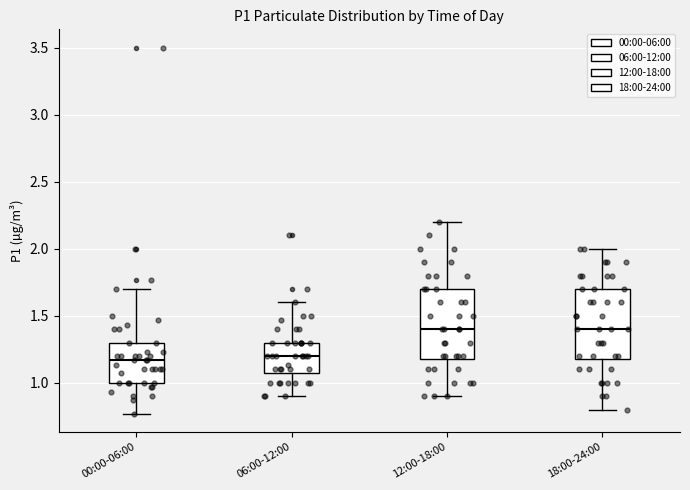

Reading left to right, transcribe this box plot: for each box, give where its median line is, the range the box spans, and where its two whiskers end, as read against the y-axis. The values are not printed on the chart, so give them approximately, as read against the axis.

00:00-06:00: median 1.15, box 1.00 to 1.30, whiskers 0.75 to 1.70
06:00-12:00: median 1.20, box 1.10 to 1.30, whiskers 0.90 to 1.60
12:00-18:00: median 1.40, box 1.20 to 1.70, whiskers 0.90 to 2.20
18:00-24:00: median 1.40, box 1.20 to 1.70, whiskers 0.80 to 2.00